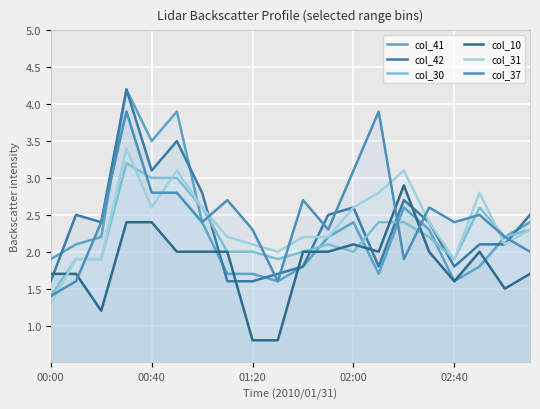

How many data points in col_10 are less than 2?

8